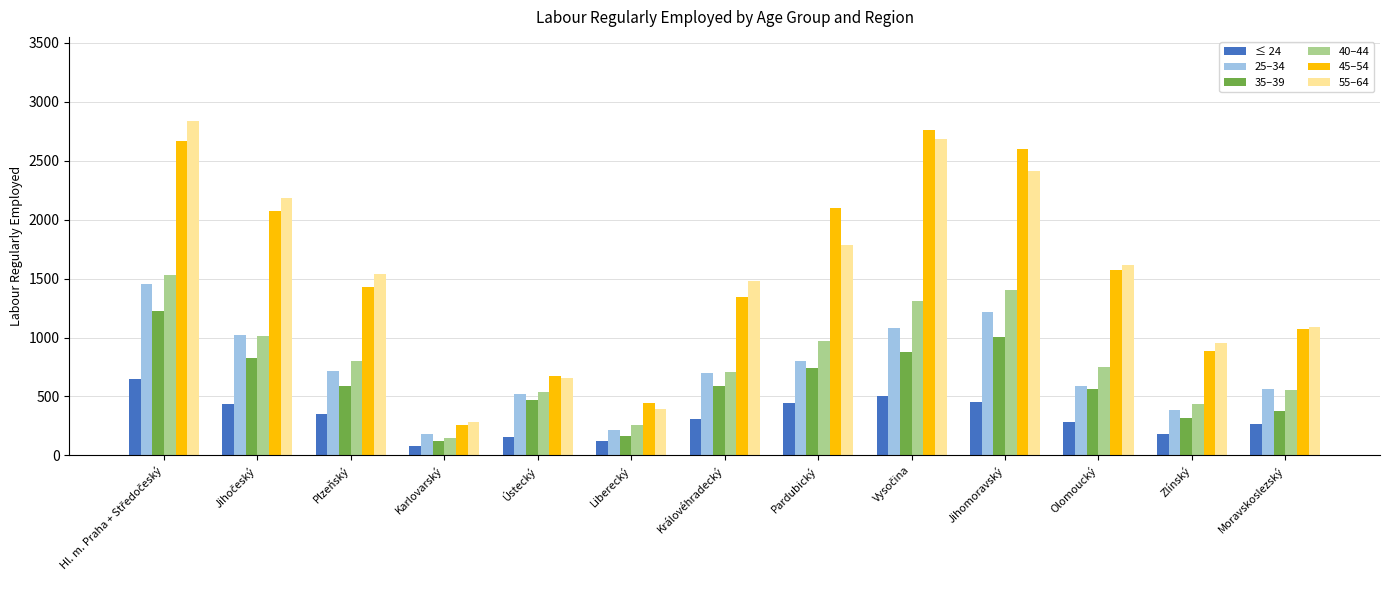

What is the label of the 3rd bar from the right?

Olomoucký